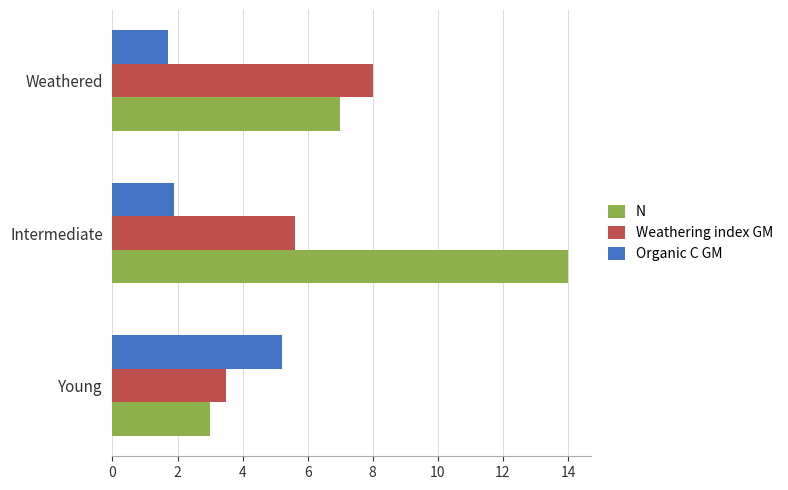

What is the maximum value for N?

14.0